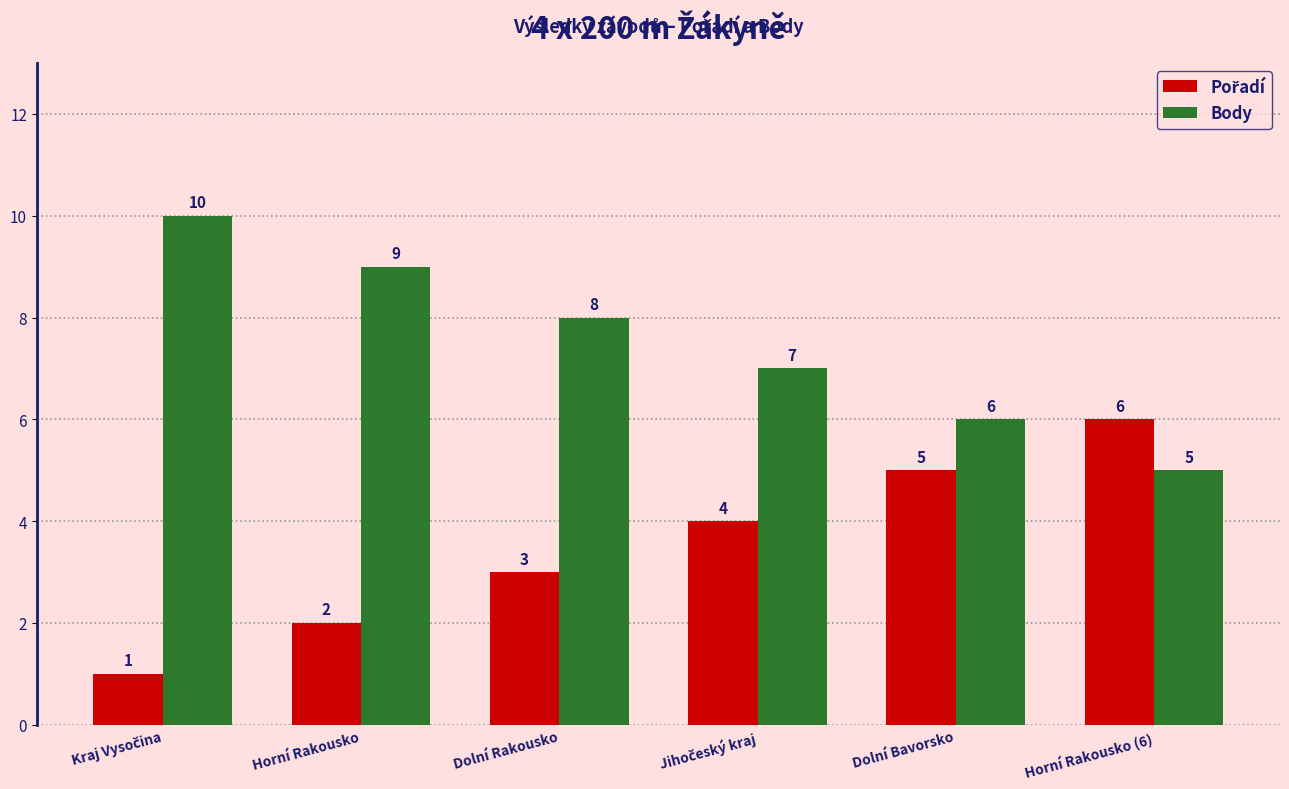

The Body series shows 9 at Horní Rakousko. True or false?

True